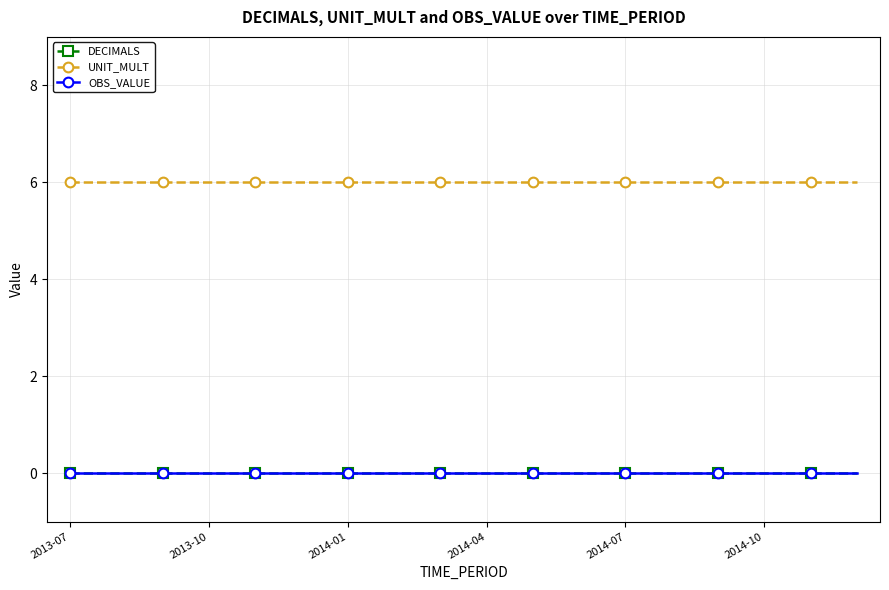

Which series has the largest total across all categories?

UNIT_MULT